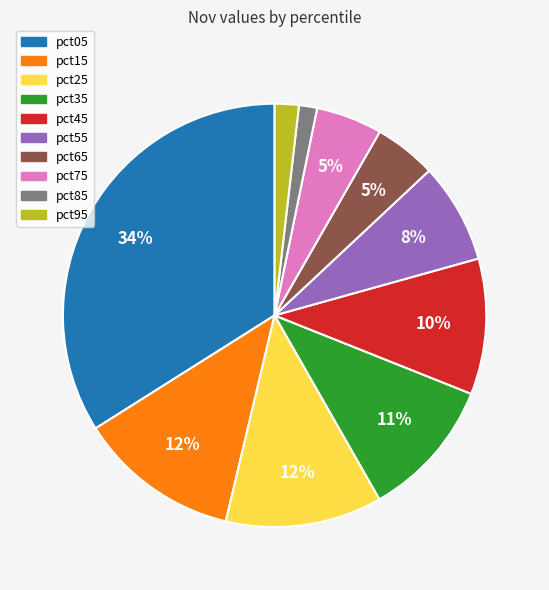

Is there any slice that represents more than half of the pie?

No